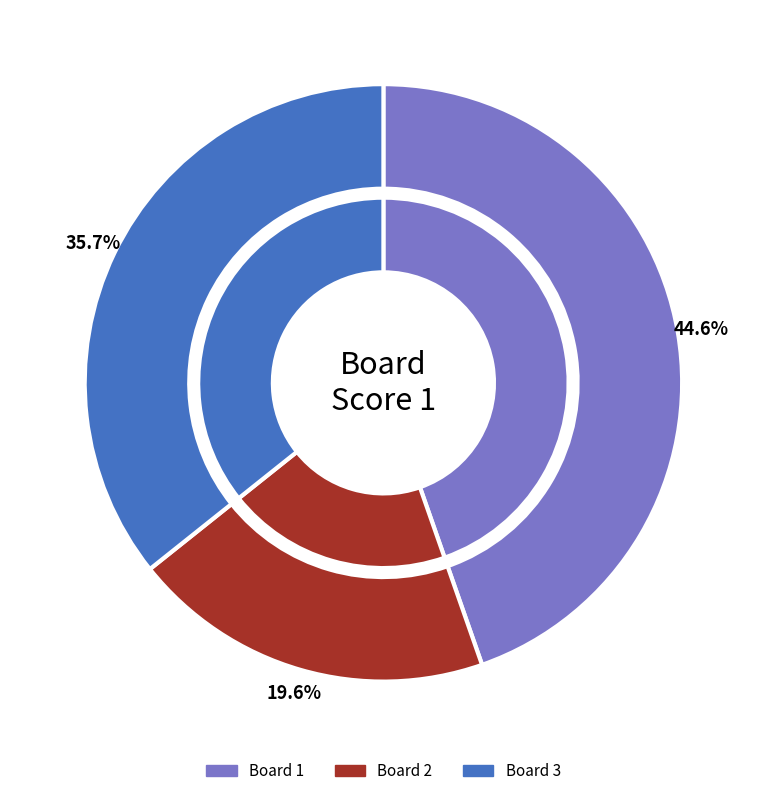

True or false: 1 accounts for 50% of the total.

False